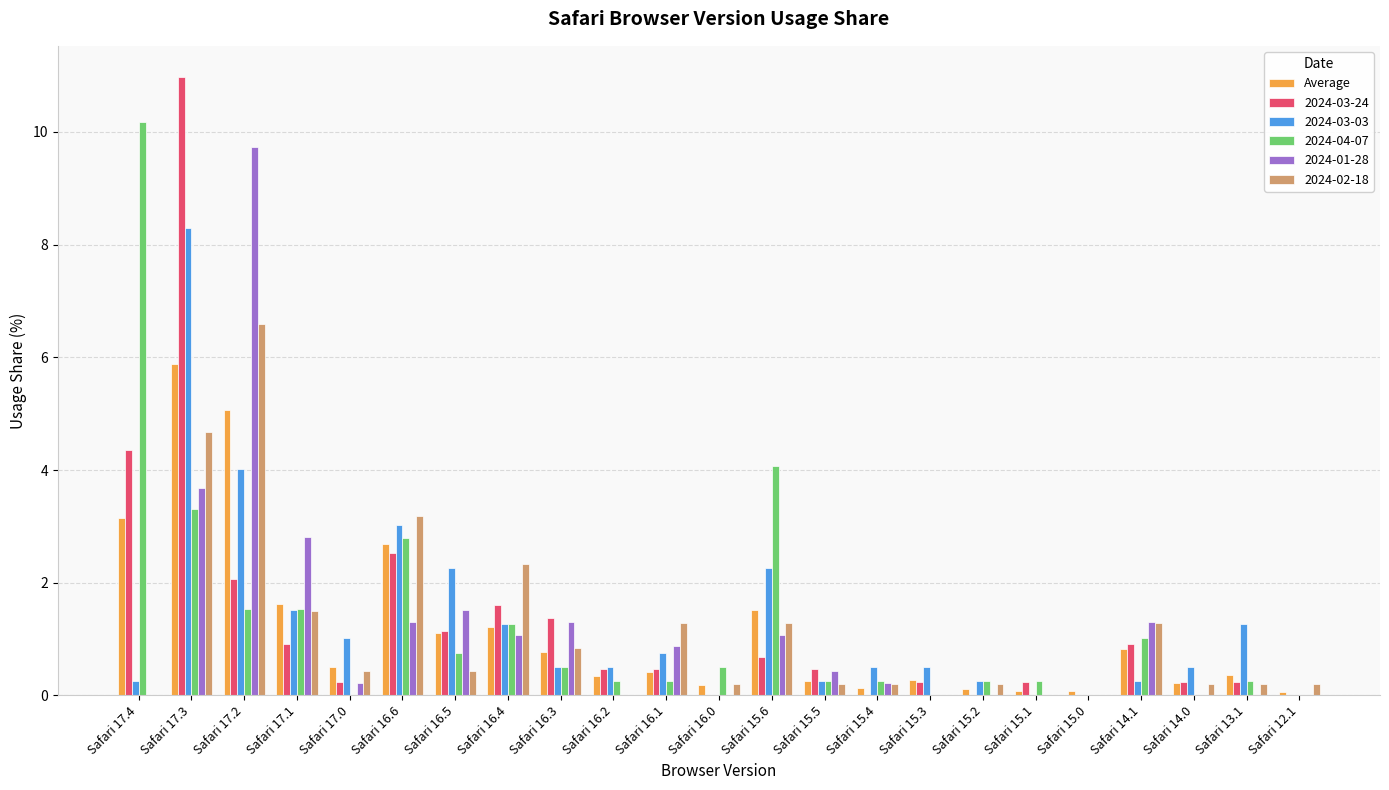

True or false: 2024-03-03 has a value of 7.1 at Safari 17.2.

False